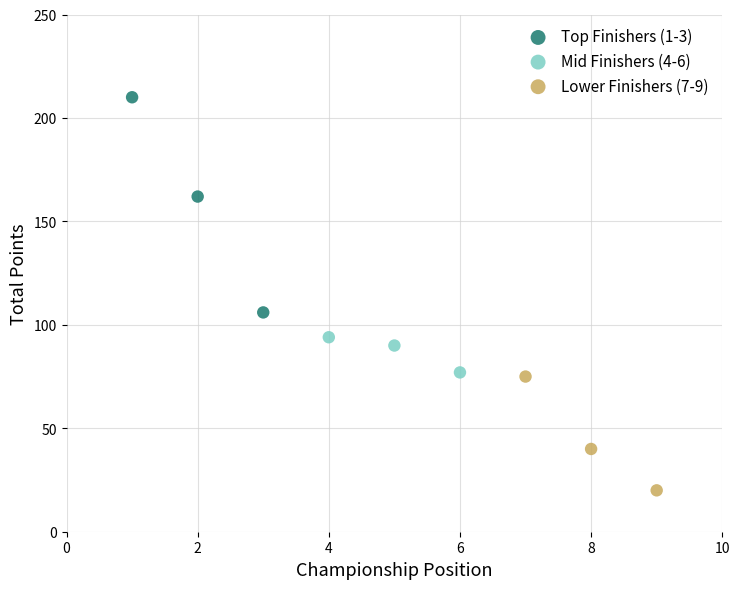

Which series reaches the minimum Y coordinate?

Lower Finishers (7-9)